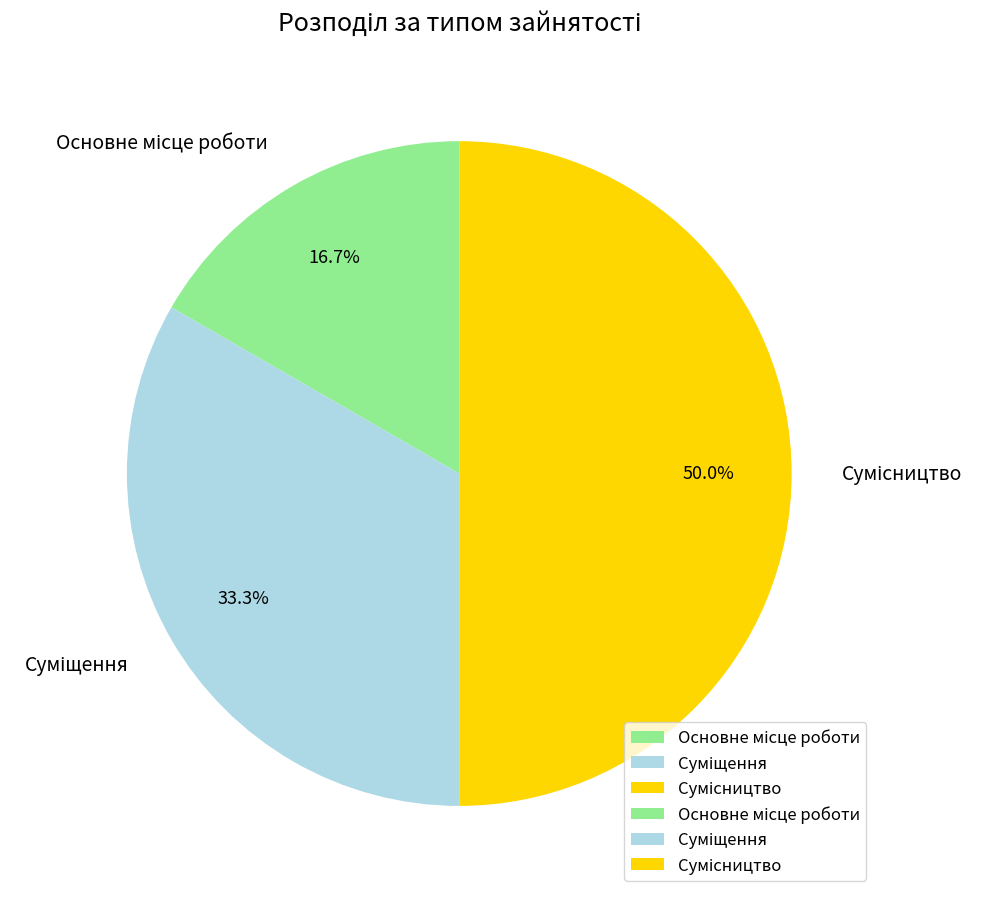

Does any single category account for the majority?

No